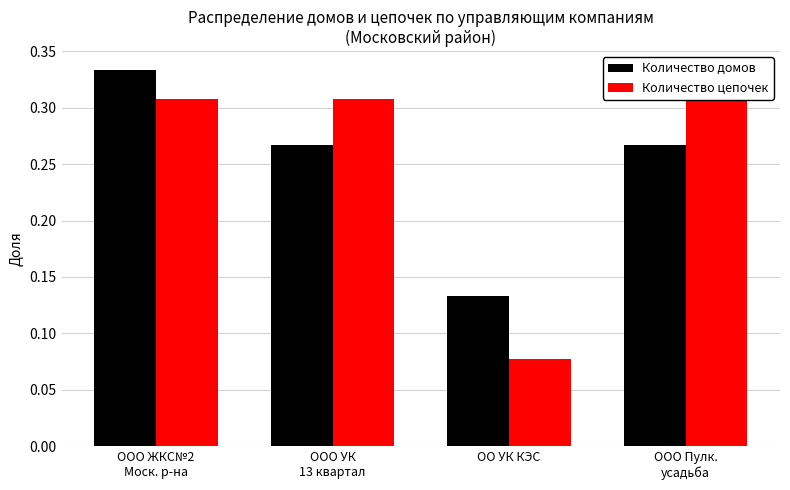

Is it true that Количество цепочек equals 0.1 at ОО УК КЭС?

False